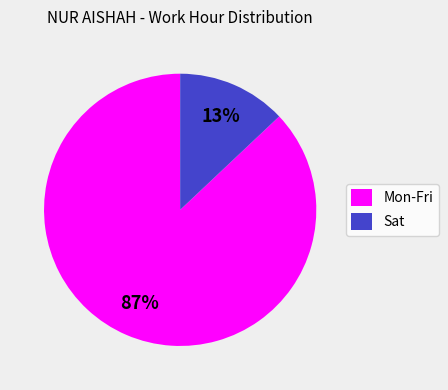

Which category has the biggest portion of the pie?

Mon-Fri